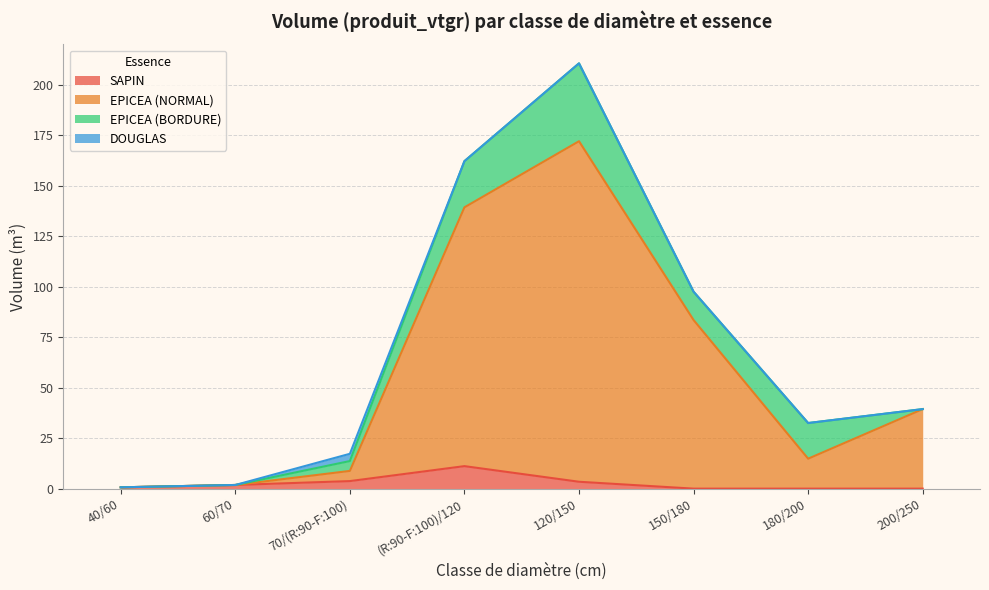

What is the difference between the maximum and second lowest values in the EPICEA (BORDURE) series?

38.6